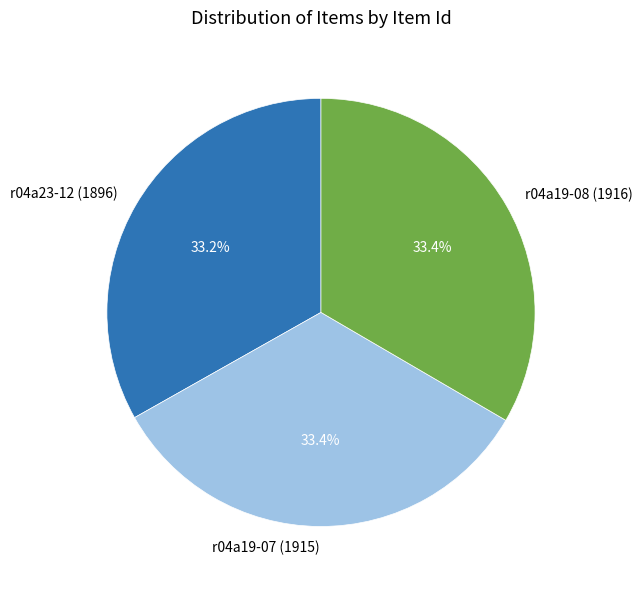

Combined, do r04a23-12 (1896) and r04a19-08 (1916) account for over 50%?

Yes